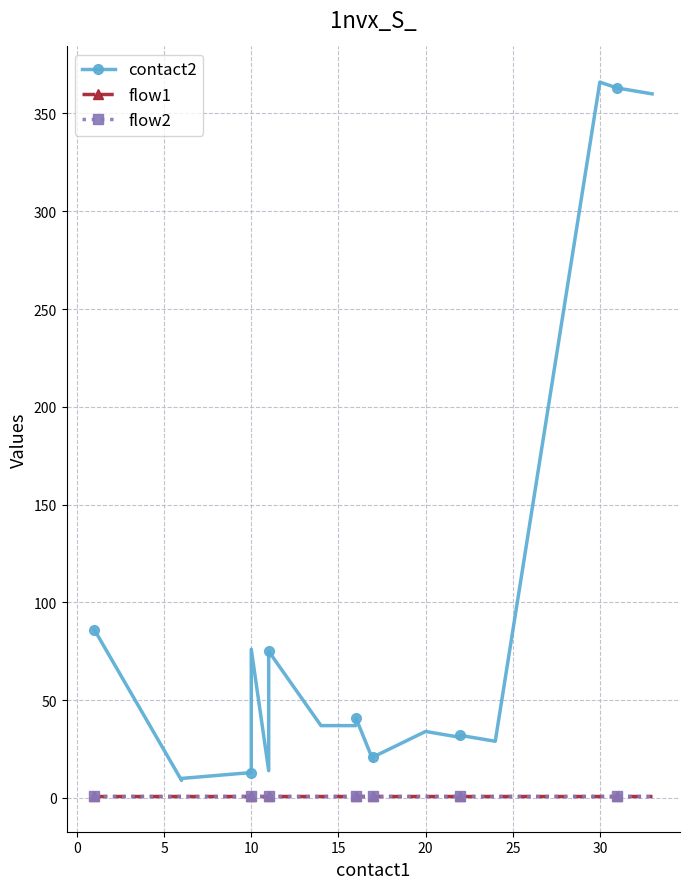

What is the maximum value for flow1?

1